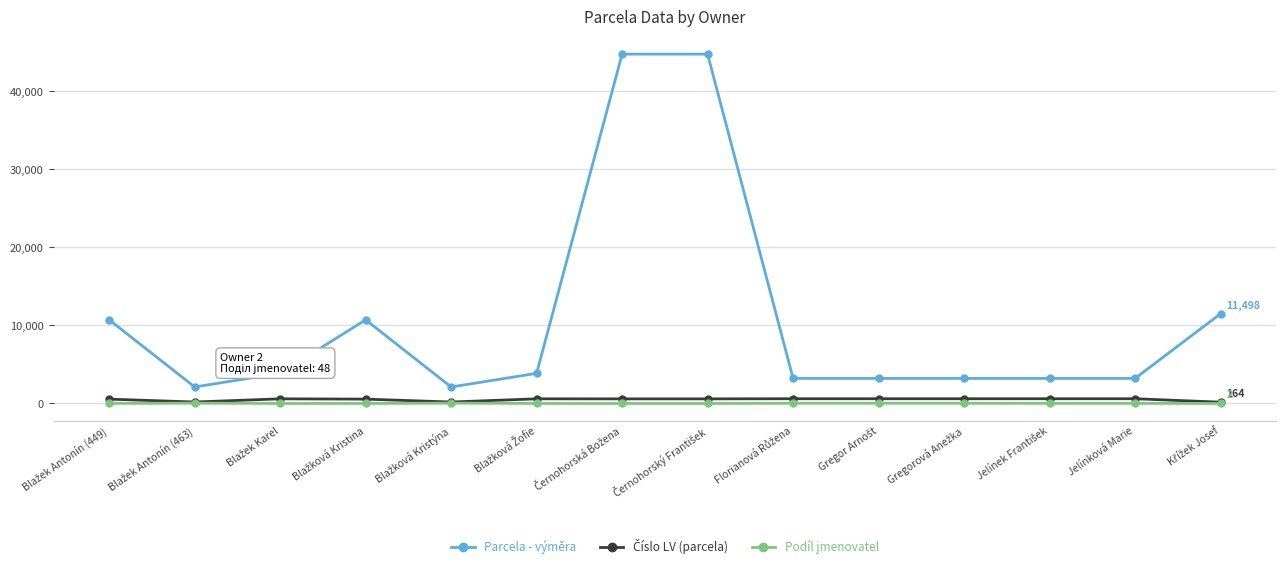

Which series has the largest total across all categories?

Parcela - výměra